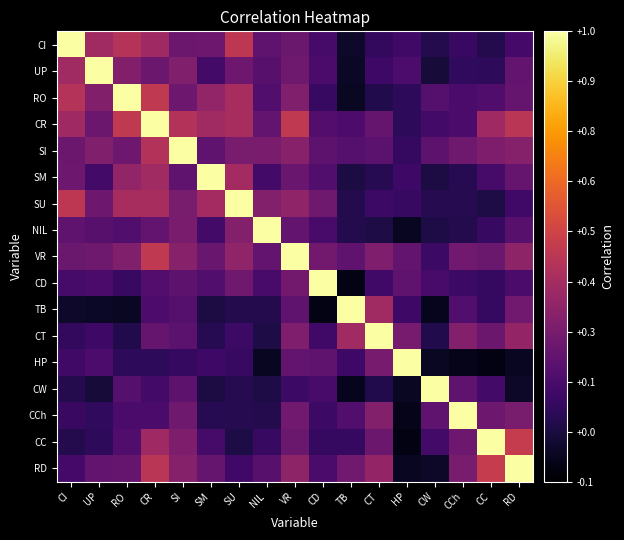

What is the total value across all series at CD?

3.3